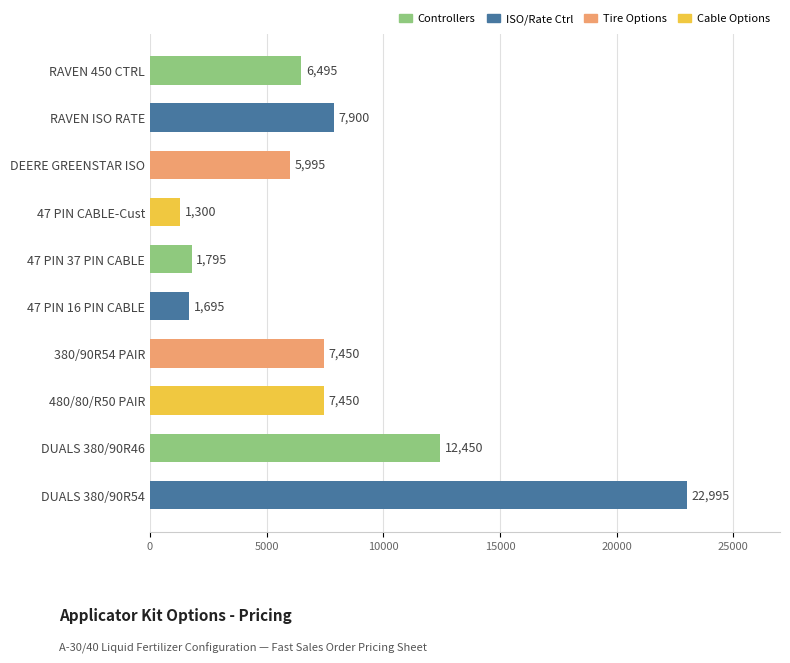

What is the ratio of the value at 47 PIN 37 PIN CABLE to the value at 380/90R54 PAIR?

0.2